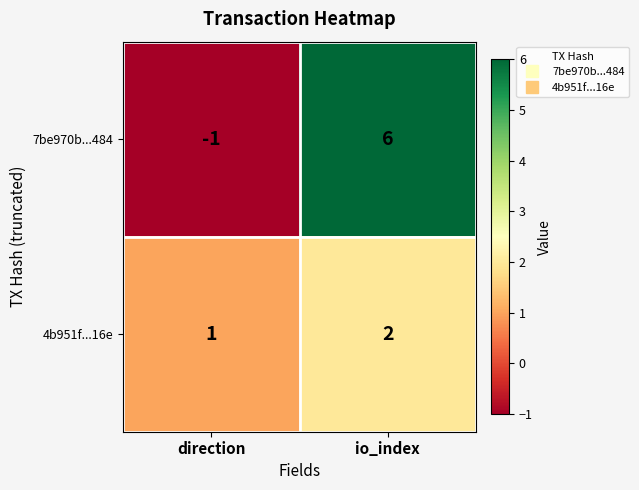

How many categories are shown in the chart?

2